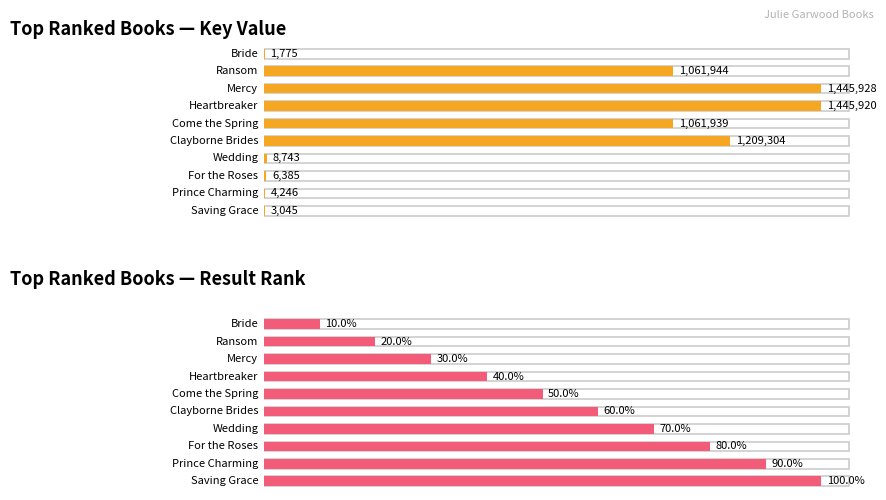

Count the number of data series in this chart.

2